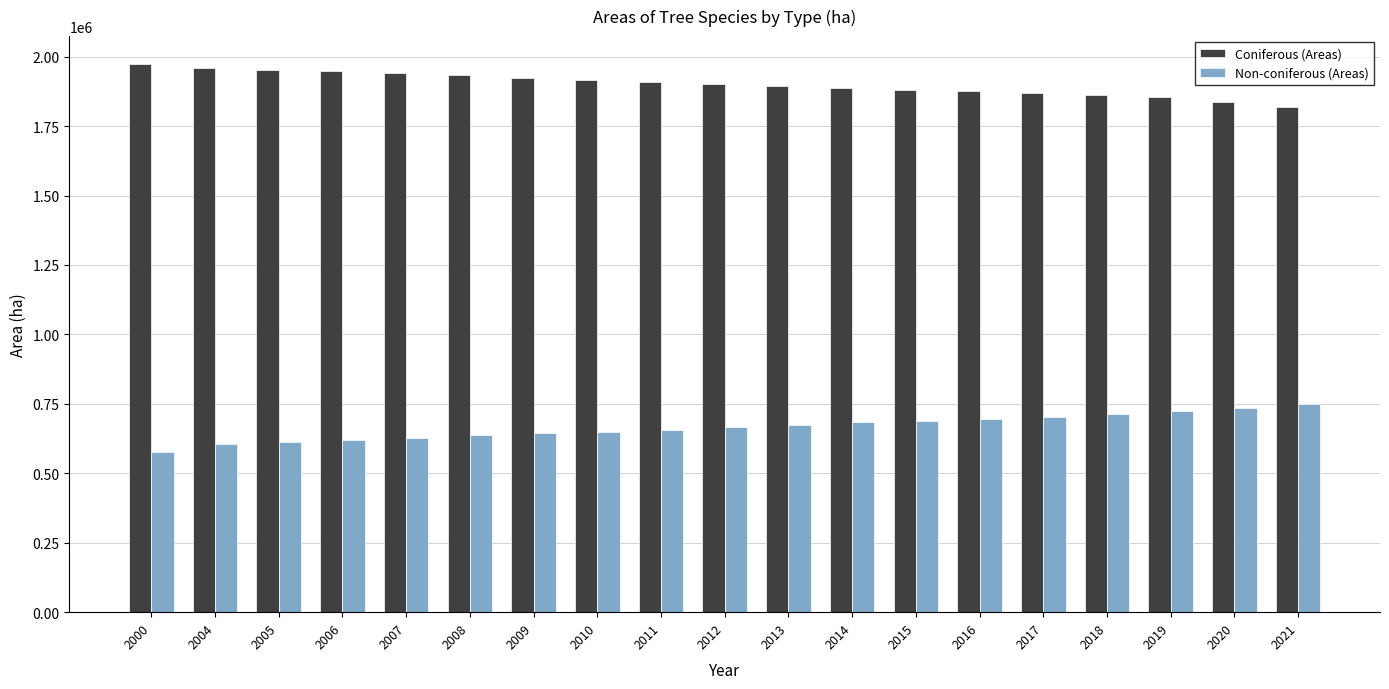

What is the difference between the second highest and second lowest values in the Coniferous (Areas) series?

120851